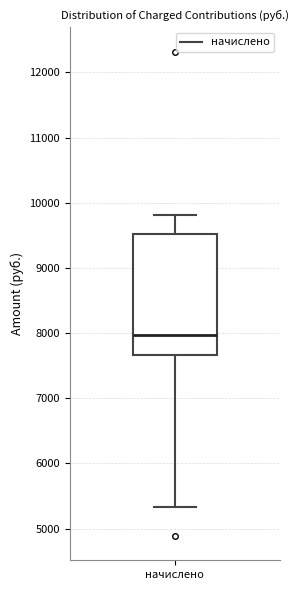

Where does the median line of the box for начислено sit on the y-axis? The values are not printed on the chart, so give them approximately, as read against the axis.

8000